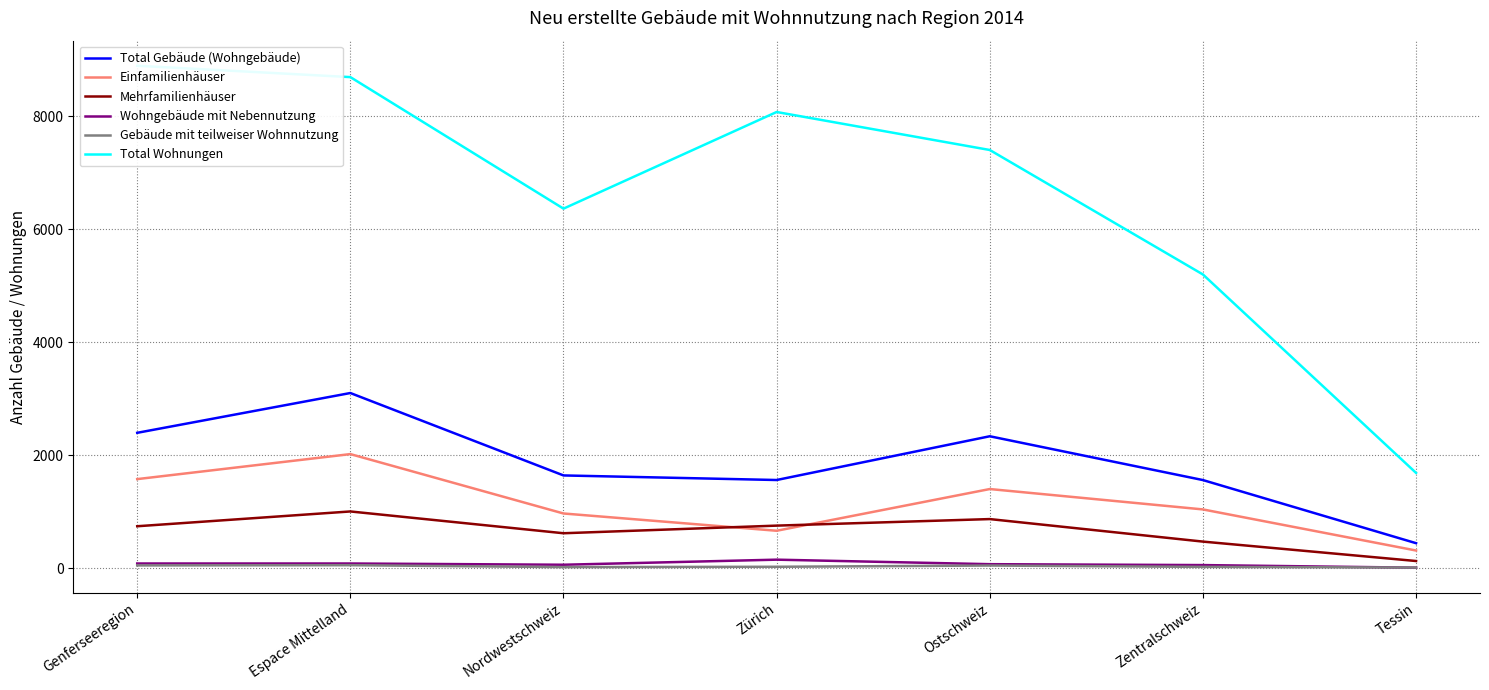

What is the smallest value displayed?

6